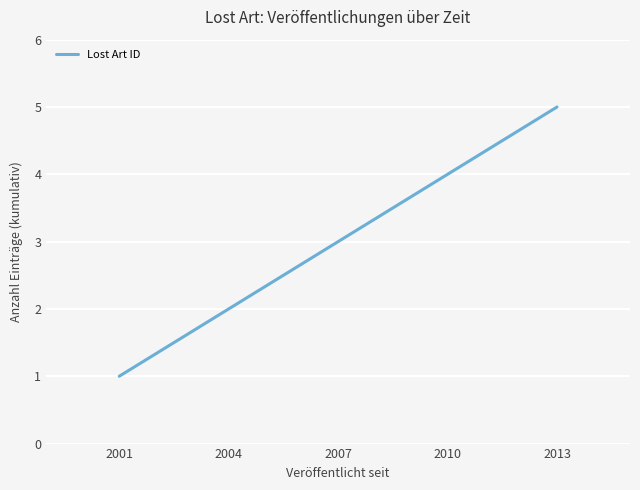

Read the value at 2007.

3